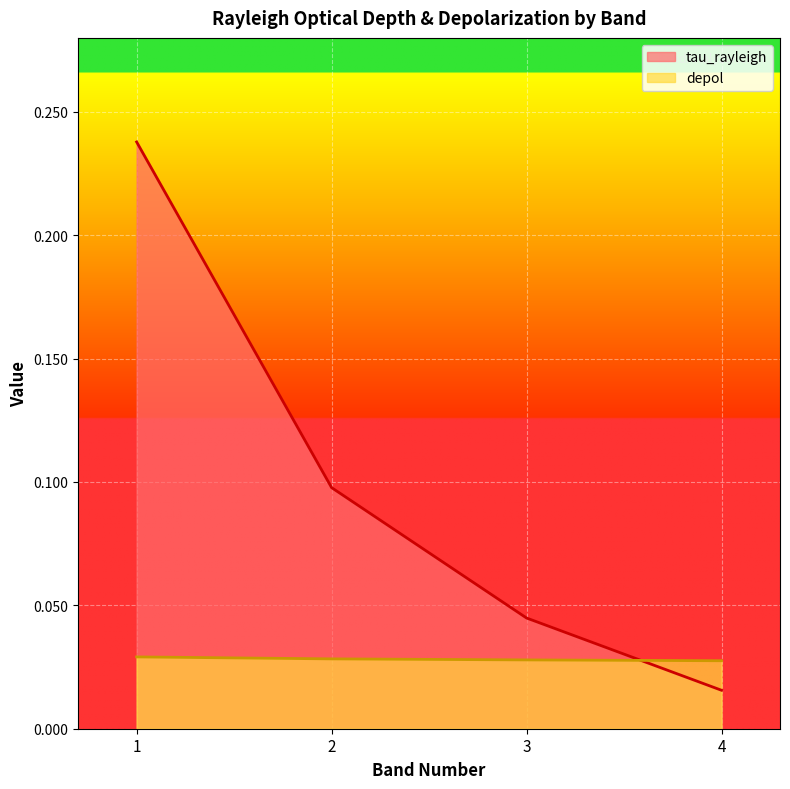

What is the difference between the second highest and minimum values in the tau_rayleigh series?

0.1